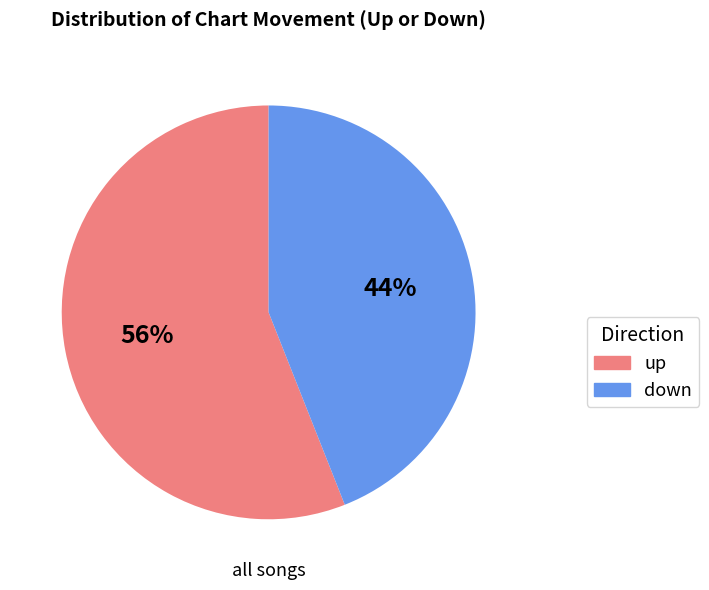

To the nearest percent, what portion does down represent?

44%